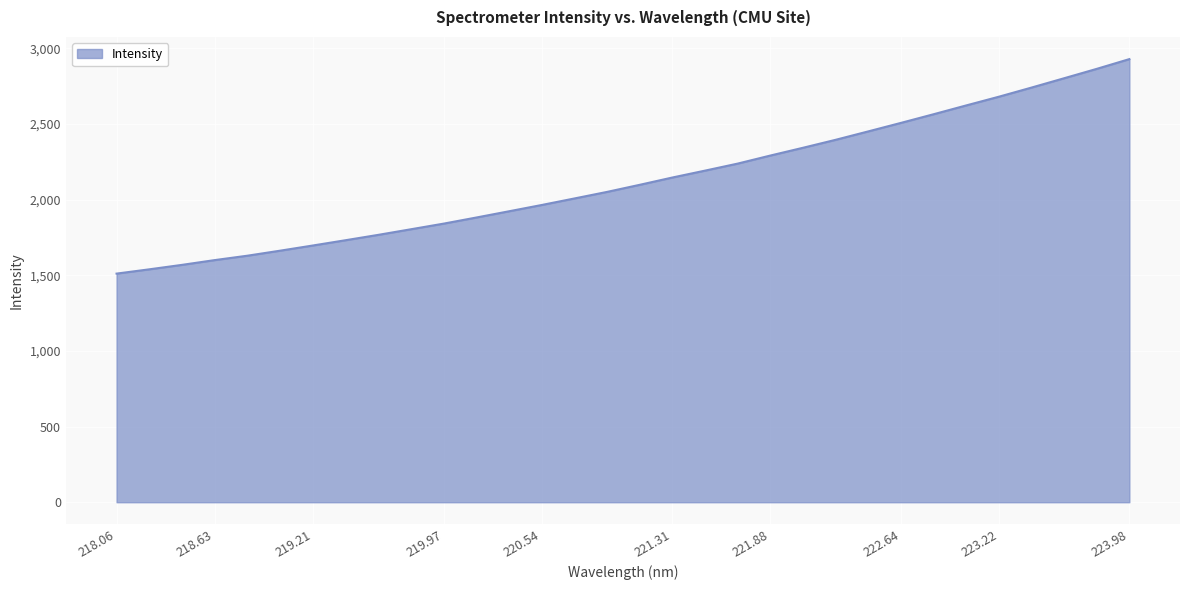

What is the smallest value displayed?

1510.5